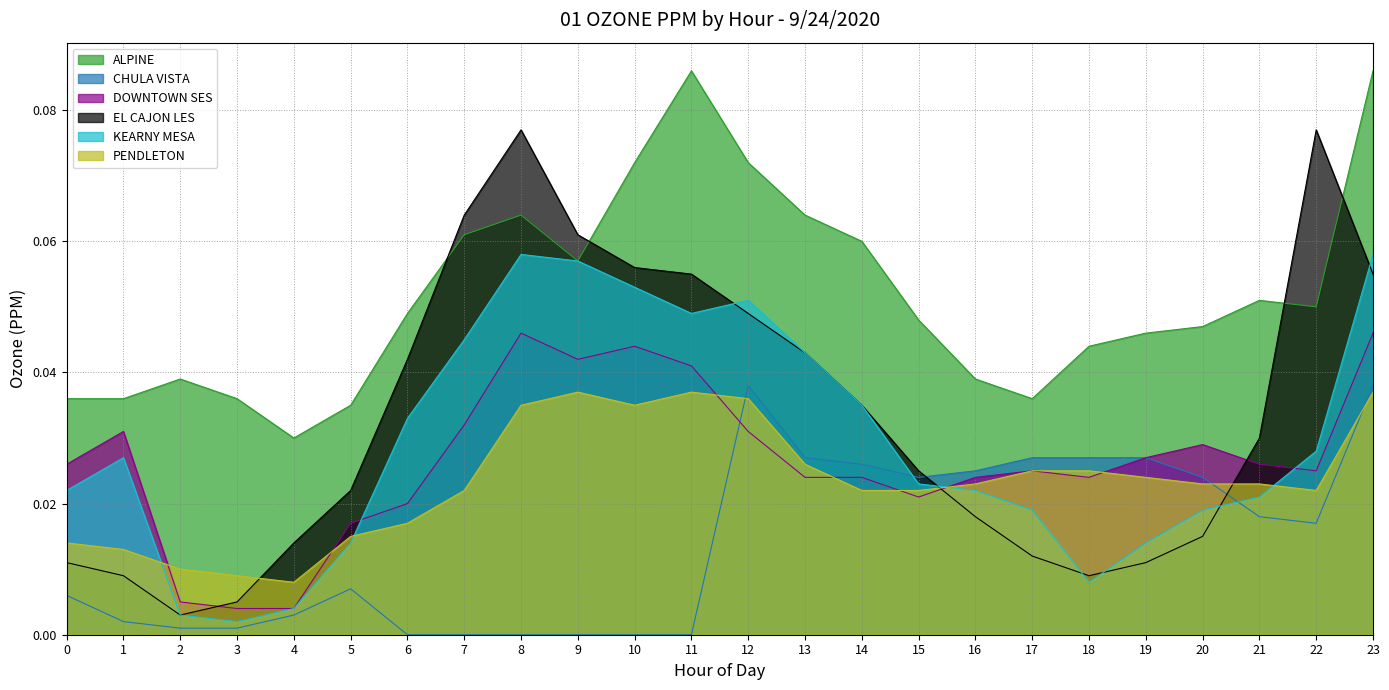

Is the value of DOWNTOWN SES at 12 greater than the value of CHULA VISTA at 11?

Yes